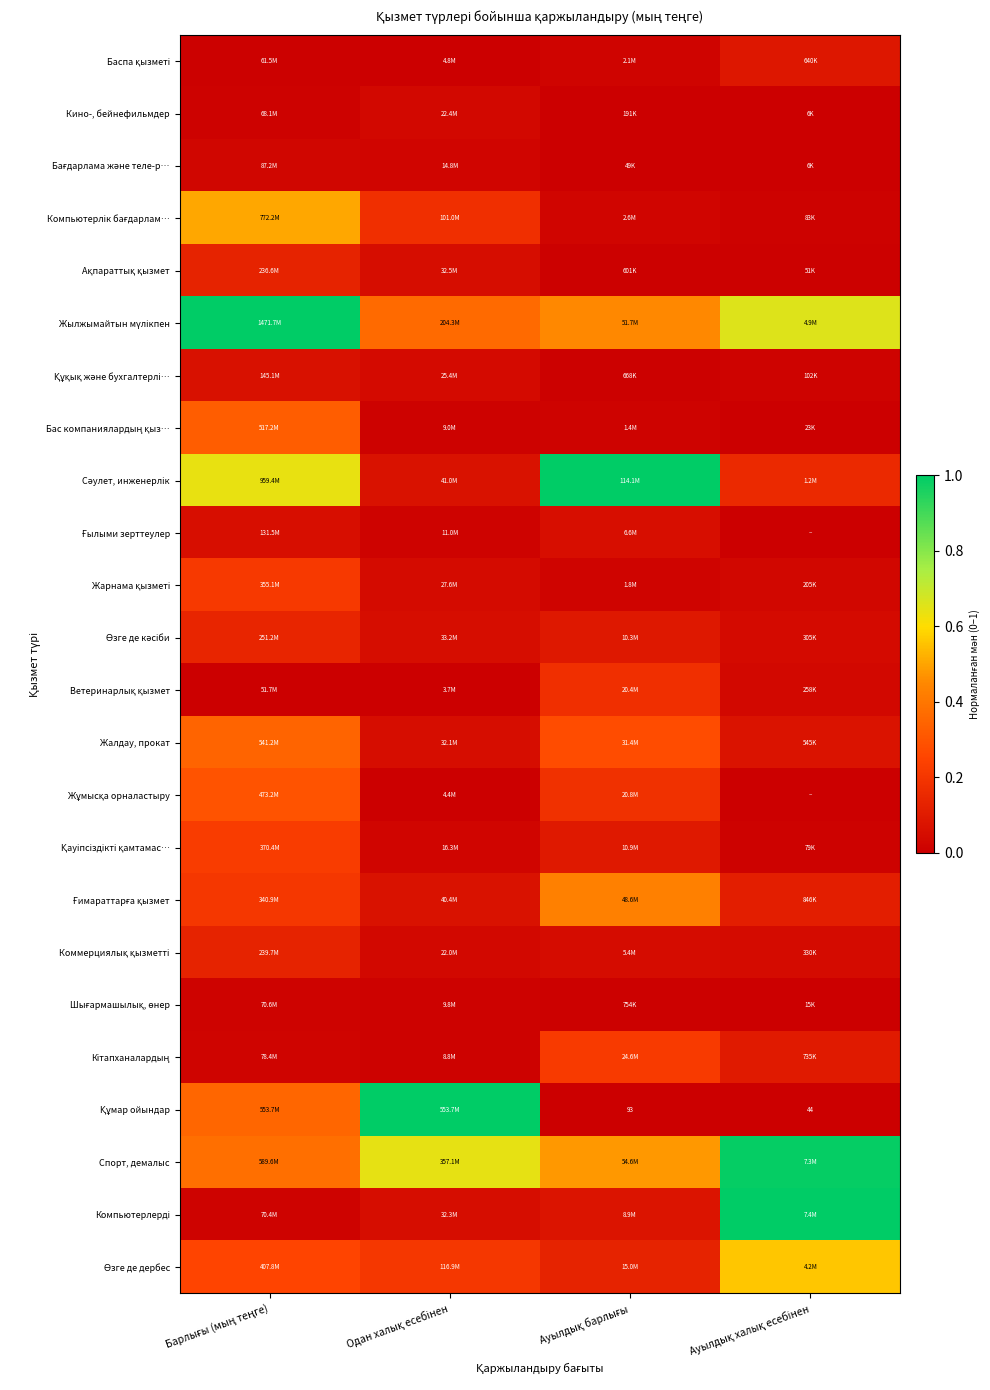

What is the spread (max minus min) of values at Ауылдық барлығы?

1.0